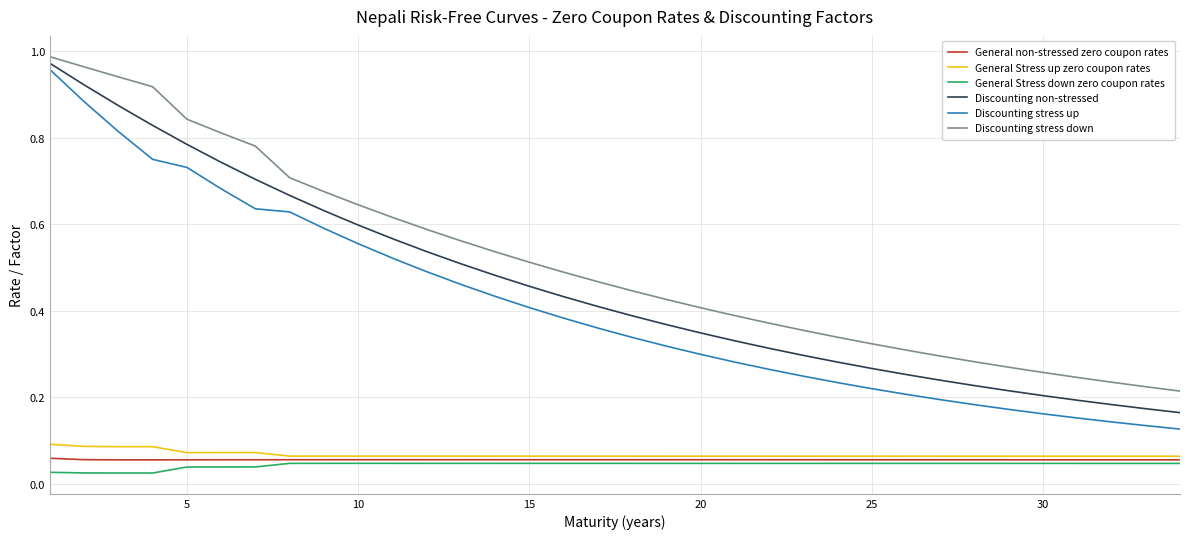

Which series has the widest spread of values?

Discounting stress up